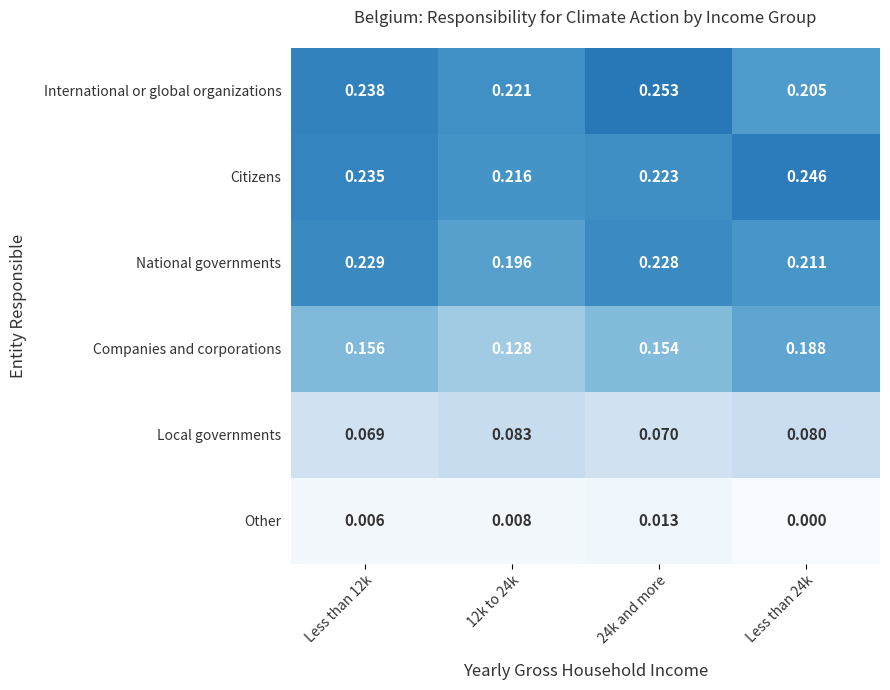

Which series has the largest range (max minus min)?

Companies and corporations